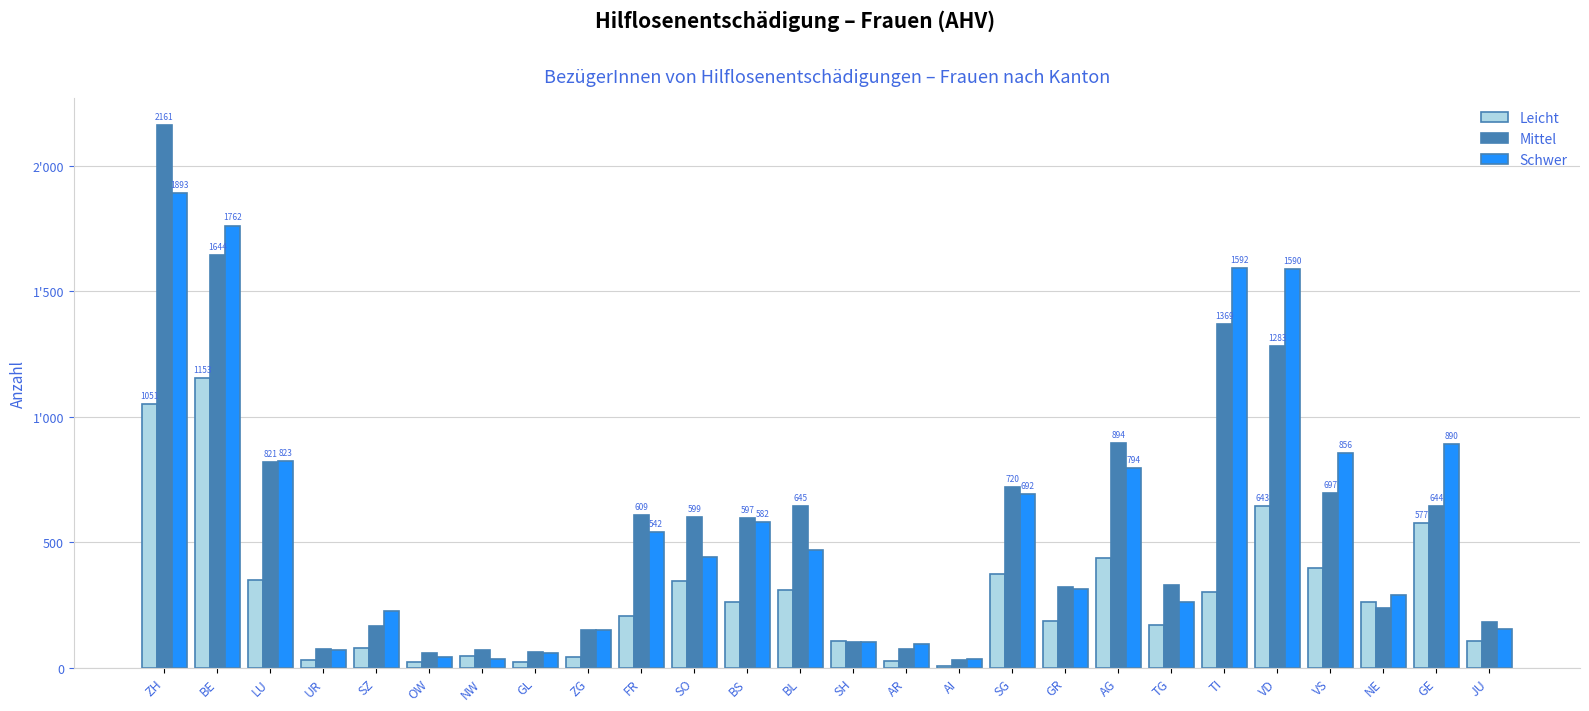

What is the label of the 11th bar from the right?

AI